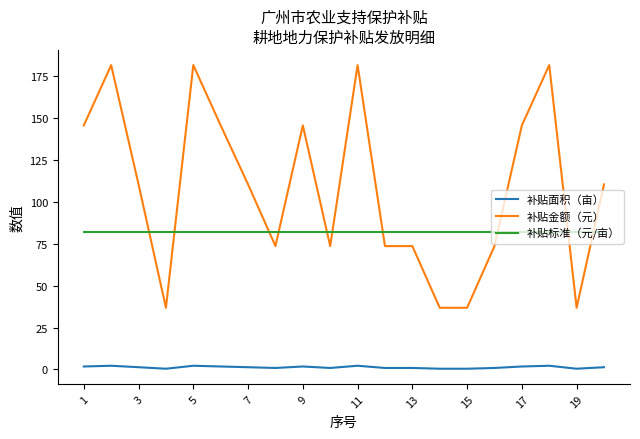

Which series has the widest spread of values?

补贴金额（元）